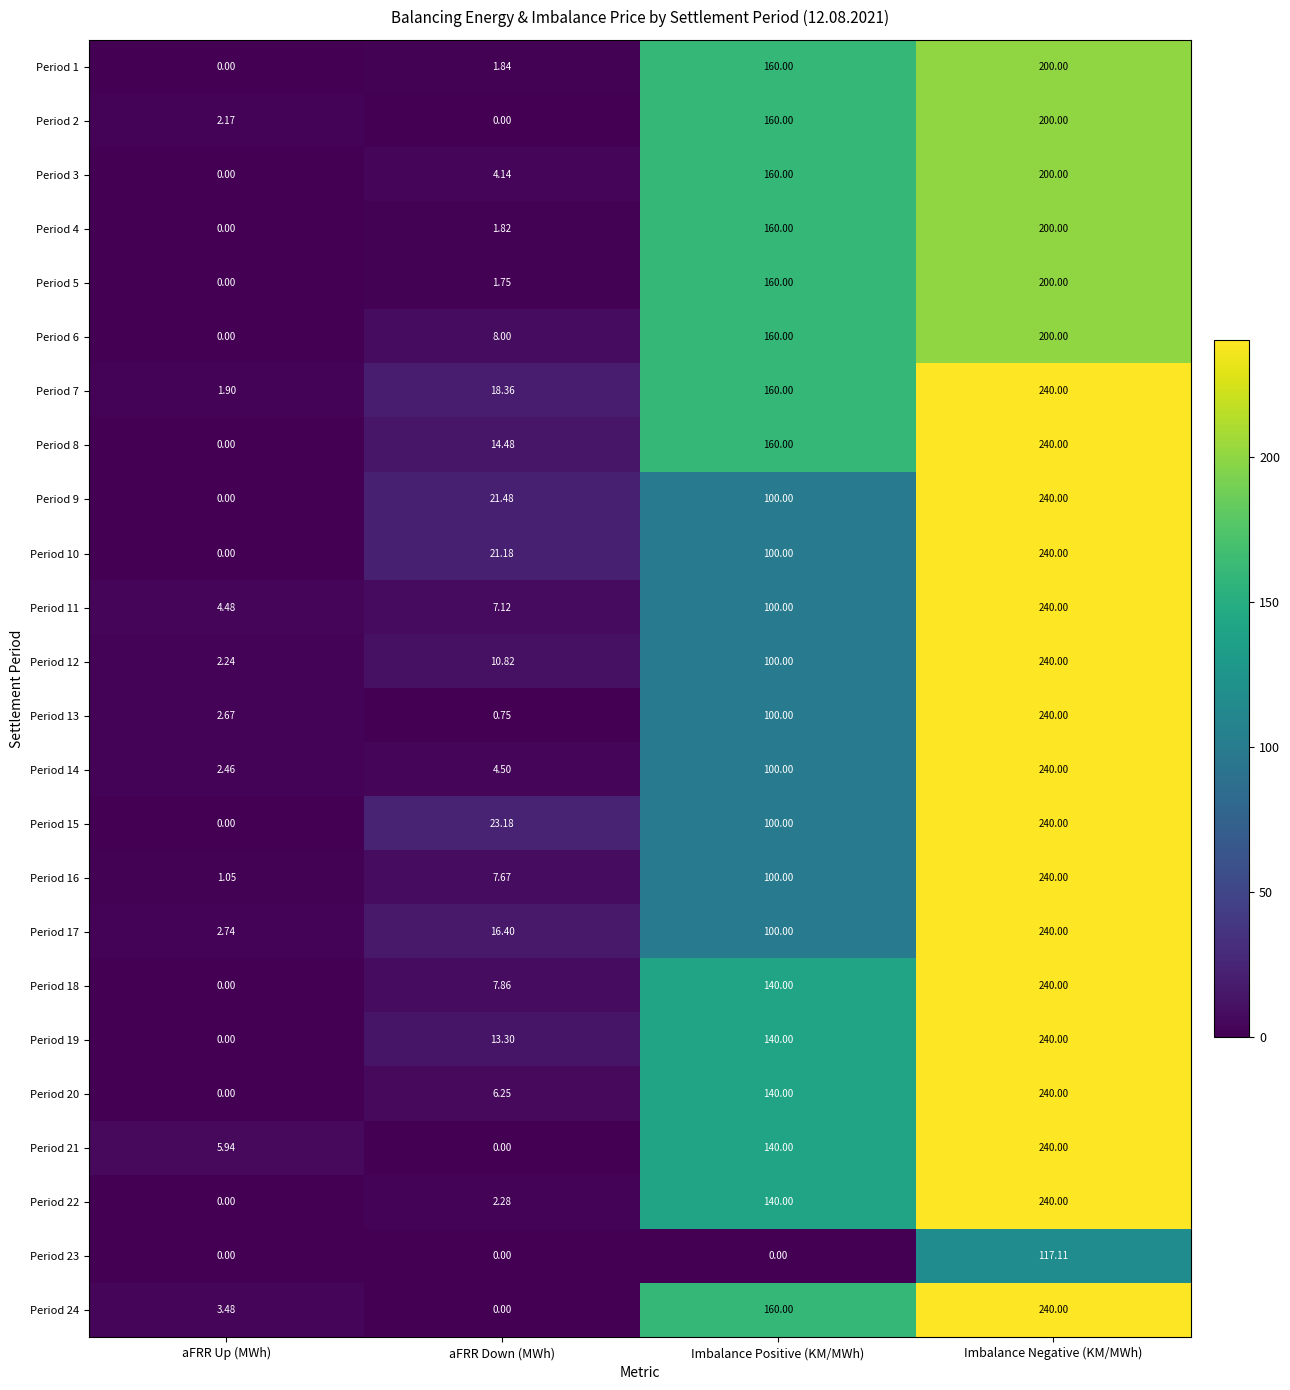

Where is Period 5 nearest to the value 100?

Imbalance Positive (KM/MWh)